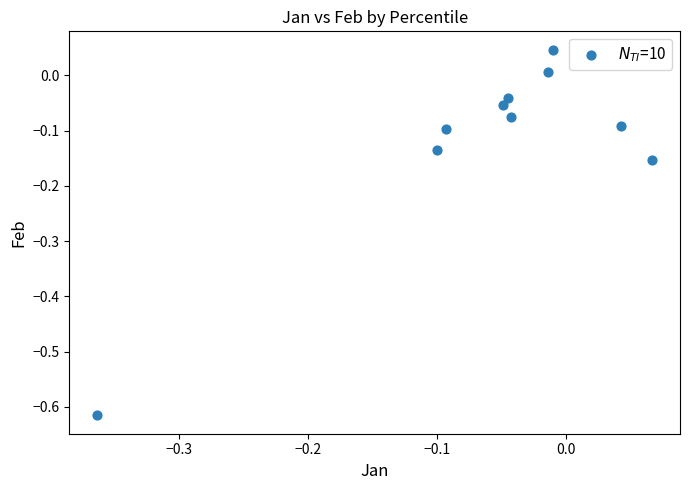

What is the range of Y values (max minus min)?

0.7